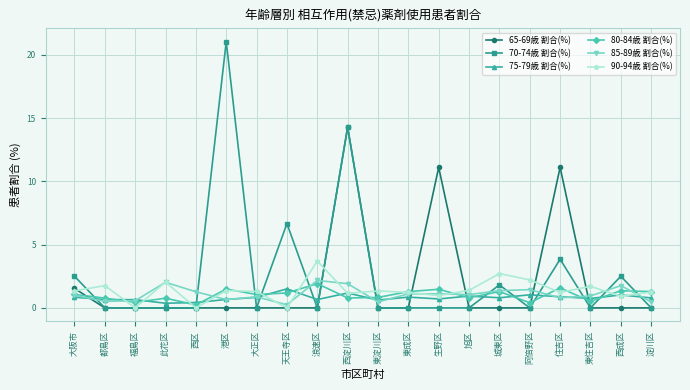

Rank the series by their maximum value, from highest to lowest.

70-74歳 割合(%), 65-69歳 割合(%), 90-94歳 割合(%), 85-89歳 割合(%), 80-84歳 割合(%), 75-79歳 割合(%)